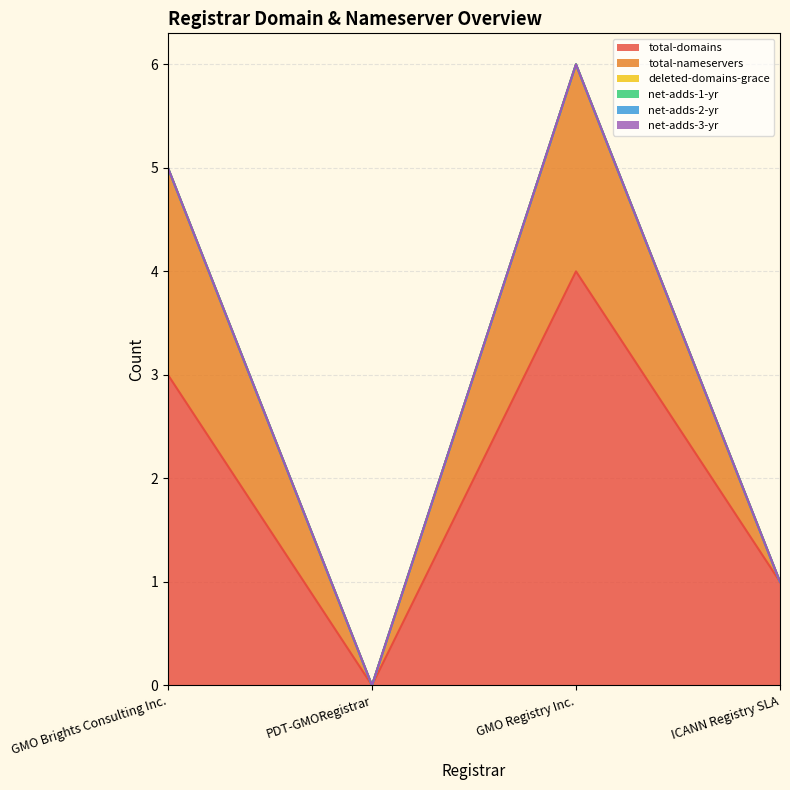

What position from the left is ICANN Registry SLA?

4